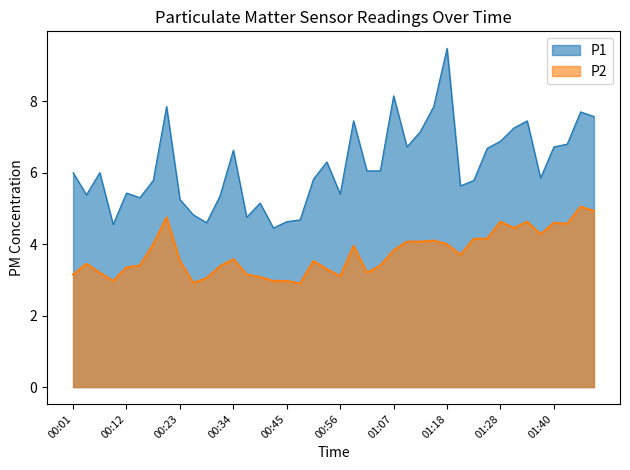

Read the P2 value at 01:28.

4.6